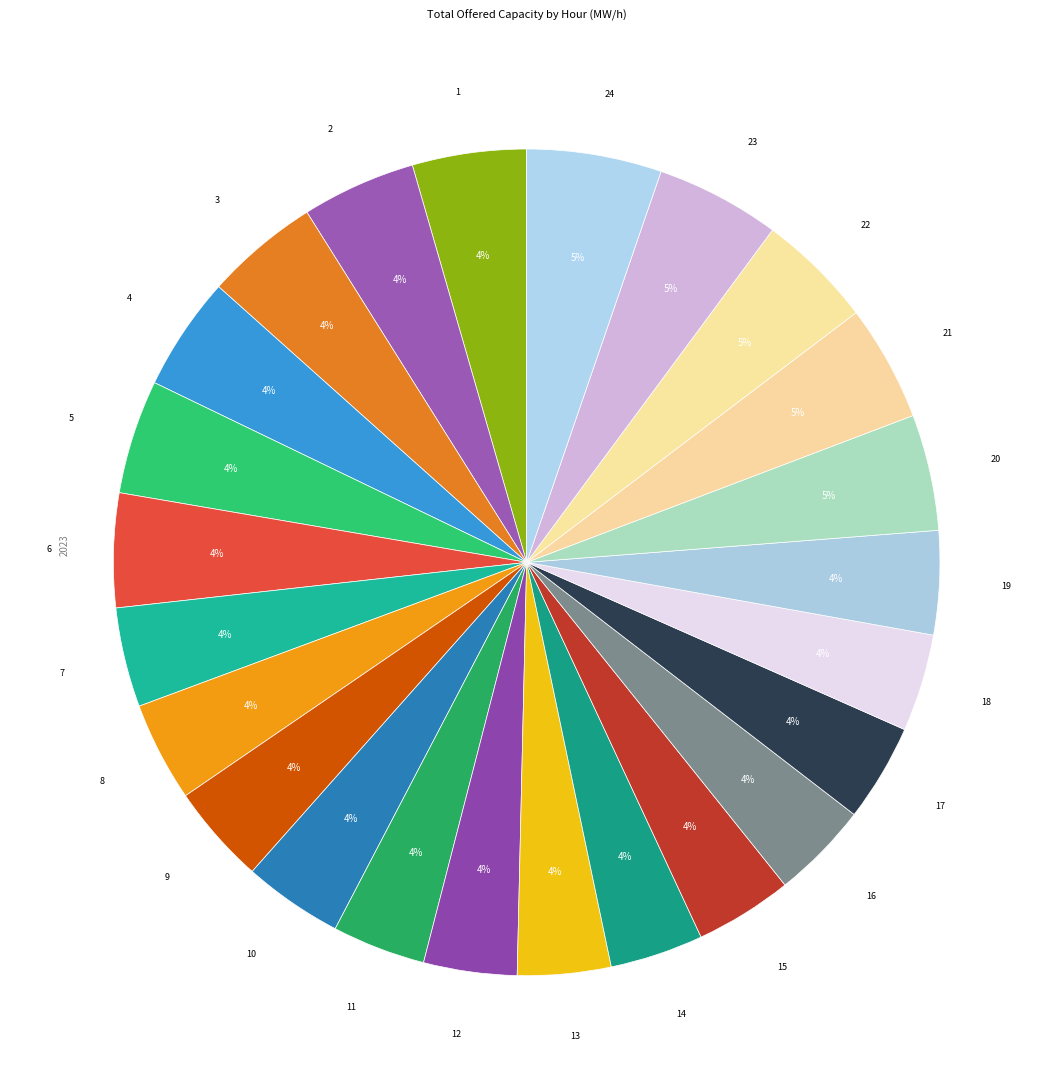

Which category has the smallest portion of the pie?

11 (10:00 - 11:00)